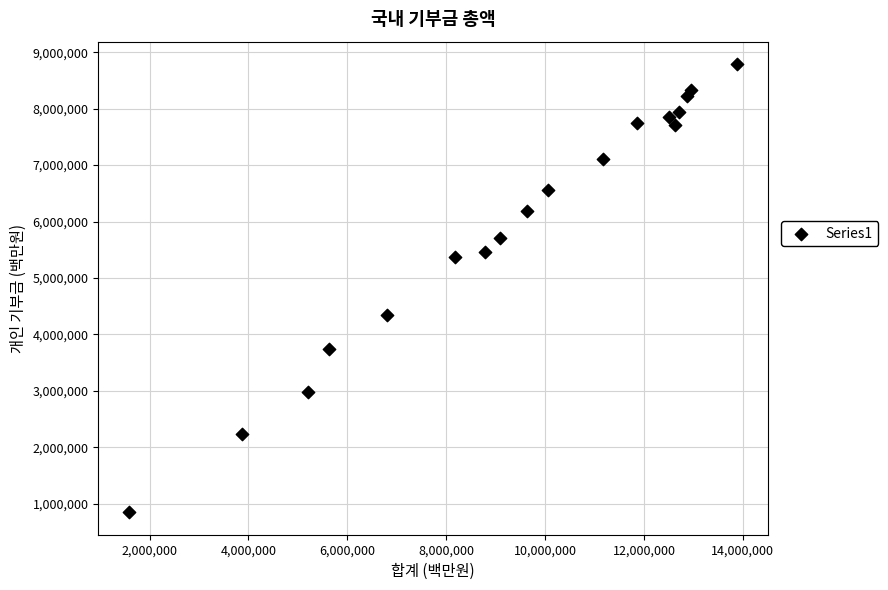

What is the range of Y values (max minus min)?

7939816